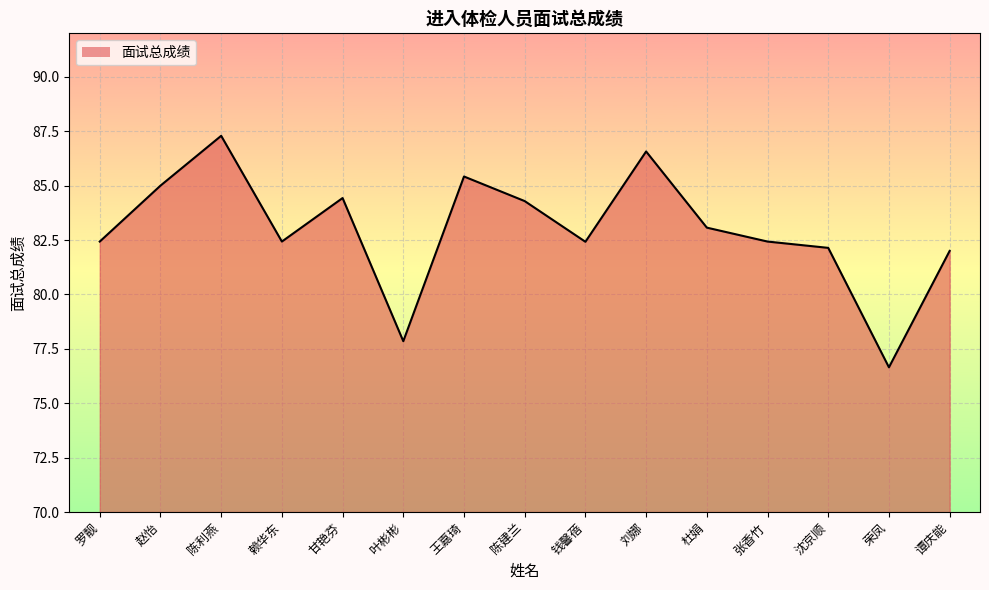

Rank the categories by value from lowest to highest.

荣凤, 叶彬彬, 谭庆能, 沈京顺, 钱馨蓓, 罗靓, 赖华东, 张香竹, 杜娟, 陈建兰, 甘艳芬, 赵怡, 王嘉琦, 刘娜, 陈利燕